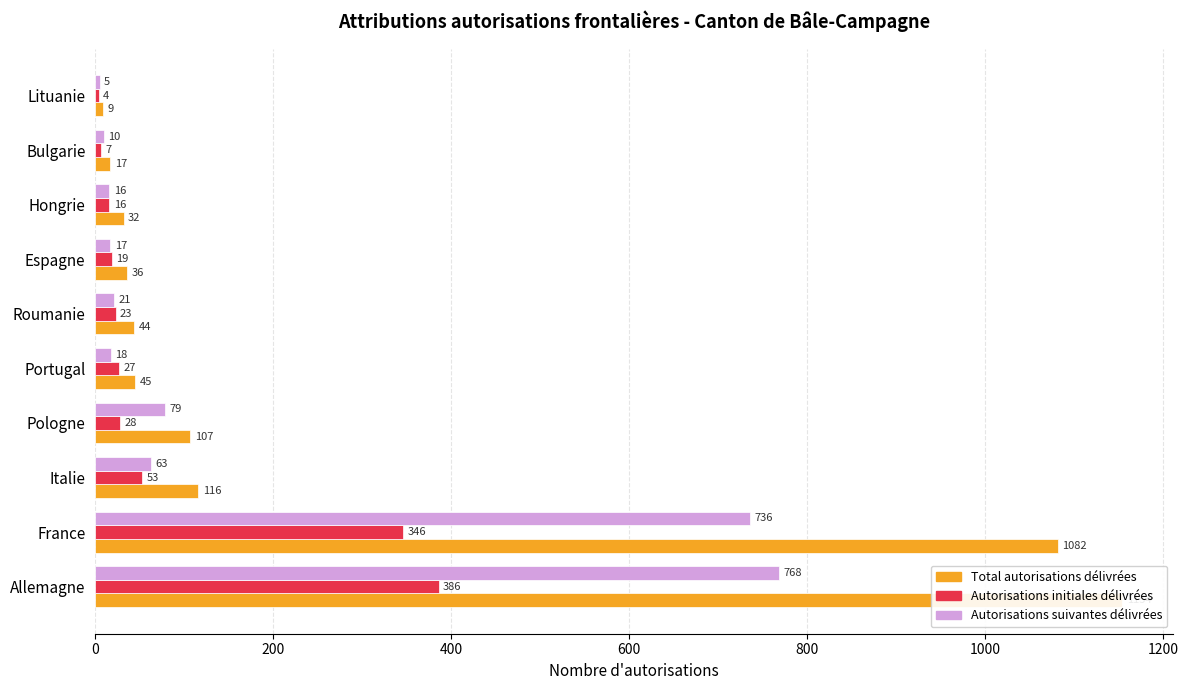

How many bars are there in total?

30